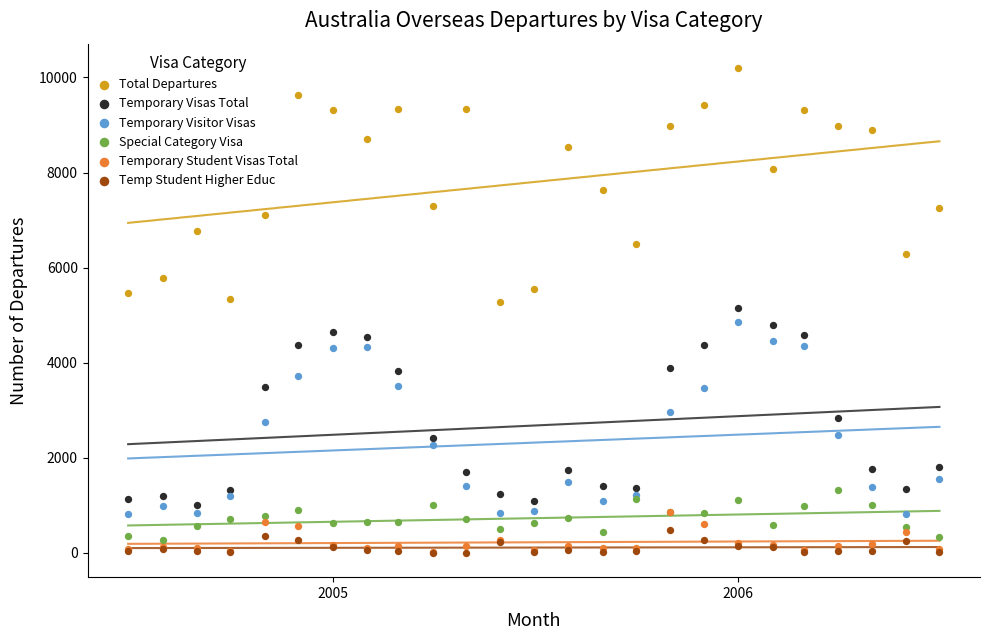

At how many categories does at least one series exceed 3294?

25